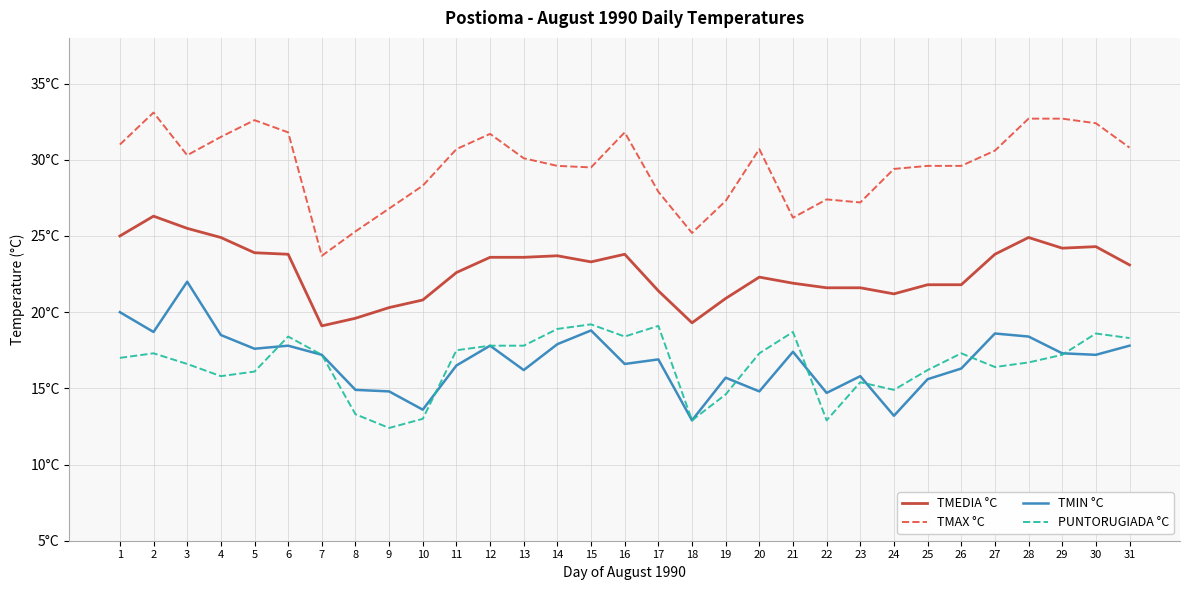

How many interior local peaks does the TMIN °C series have?

9